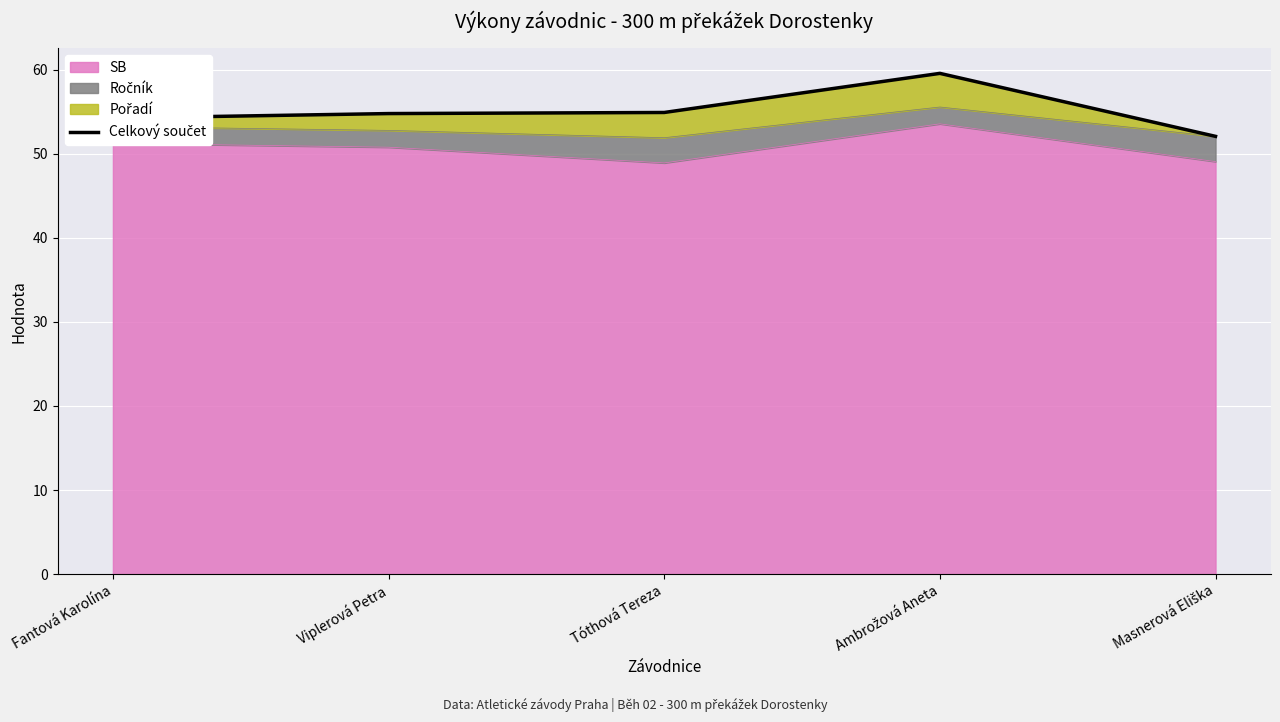

Which category has the highest value across all series?

Ambrožová Aneta